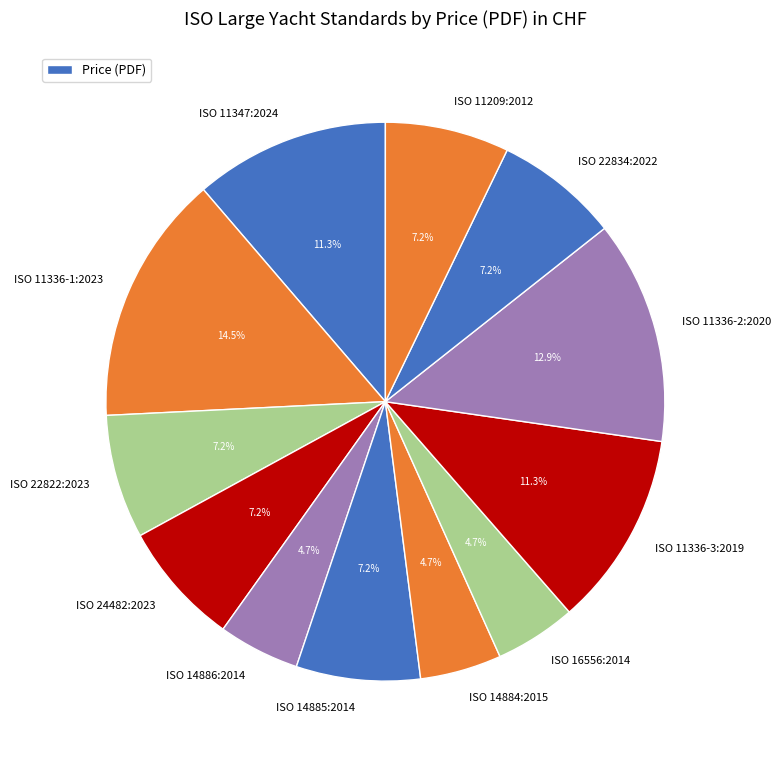

Approximately how many times larger is the value at ISO 11347:2024 compared to ISO 11336-1:2023?

0.8